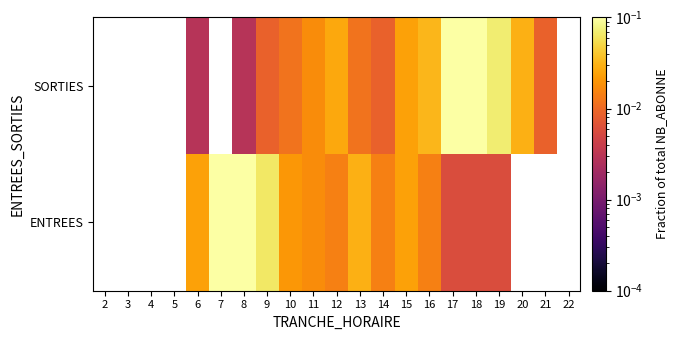

Count the number of data series in this chart.

2